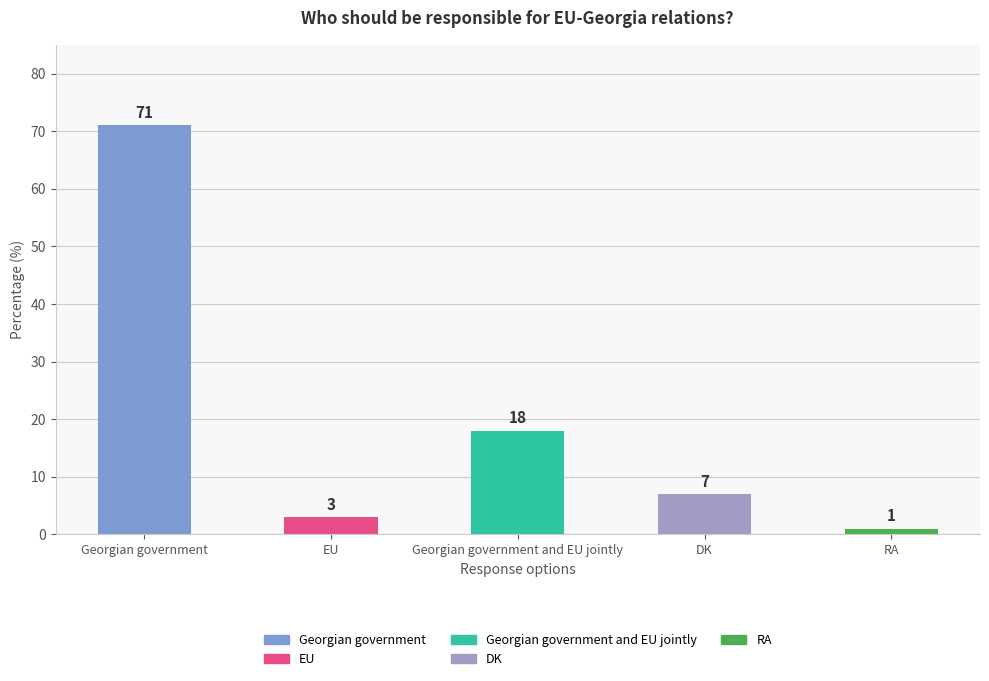

How many data points does each series have?

5